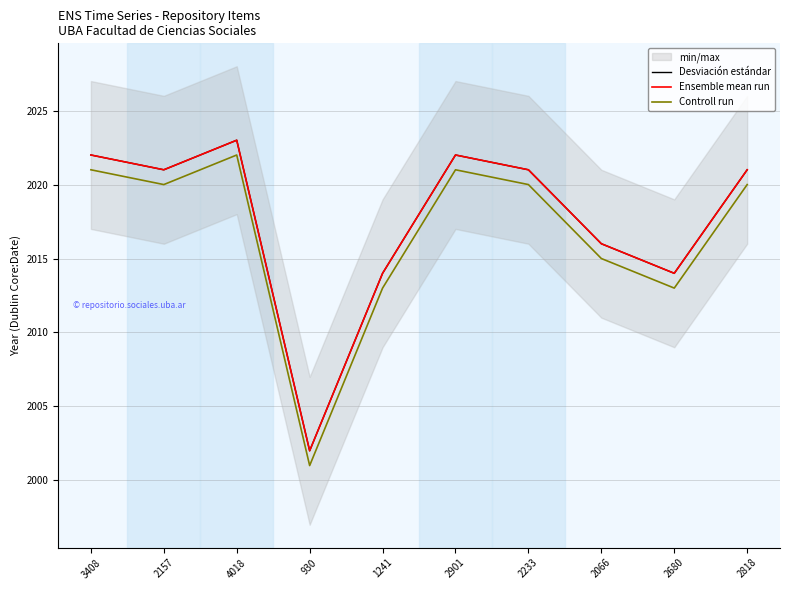

How many lines are shown in the chart?

3